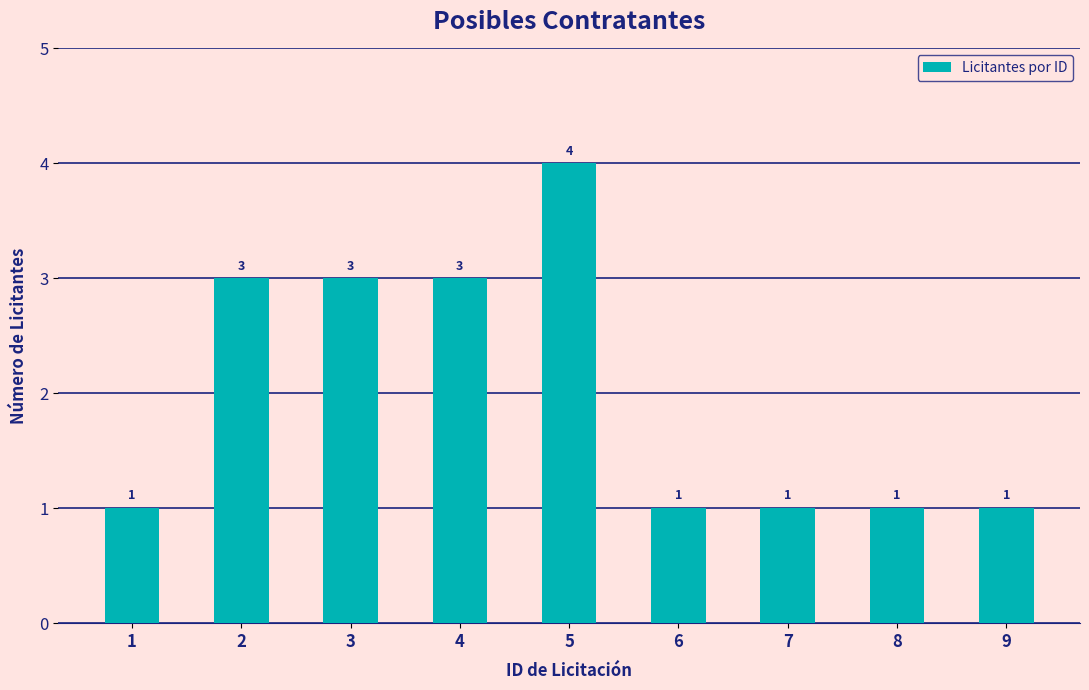

Between 2 and 1, which is larger?

2